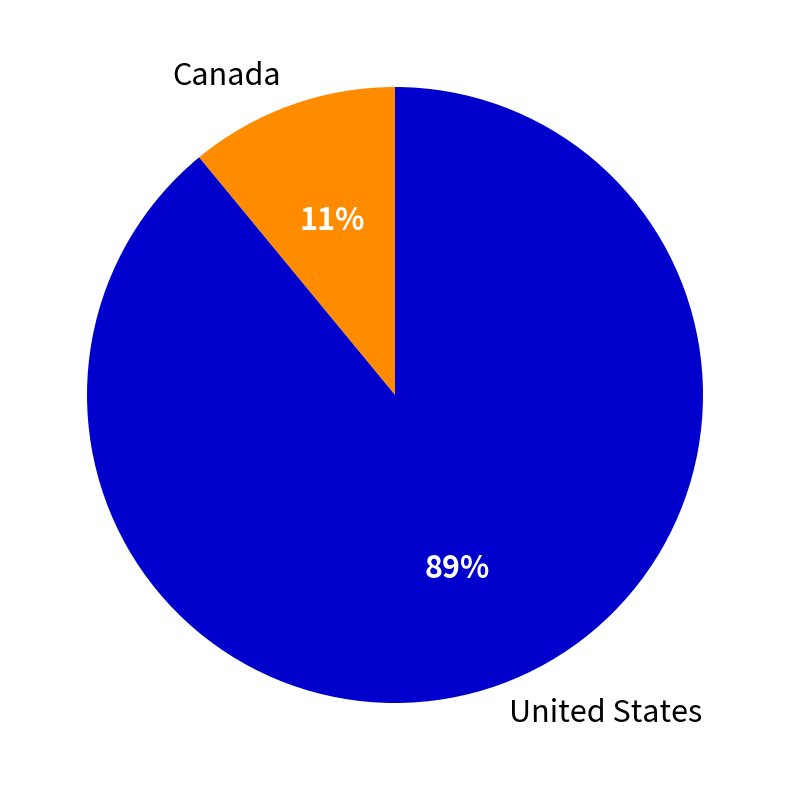

Is the sum of United States and Canada greater than half?

Yes